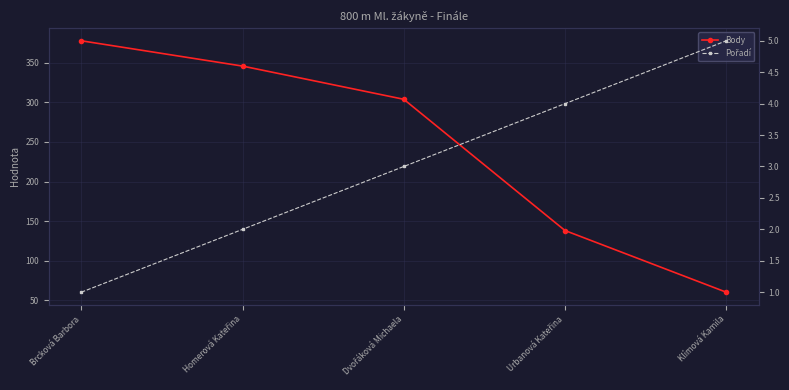

True or false: Pořadí has a value of 2 at Klímová Kamila.

False